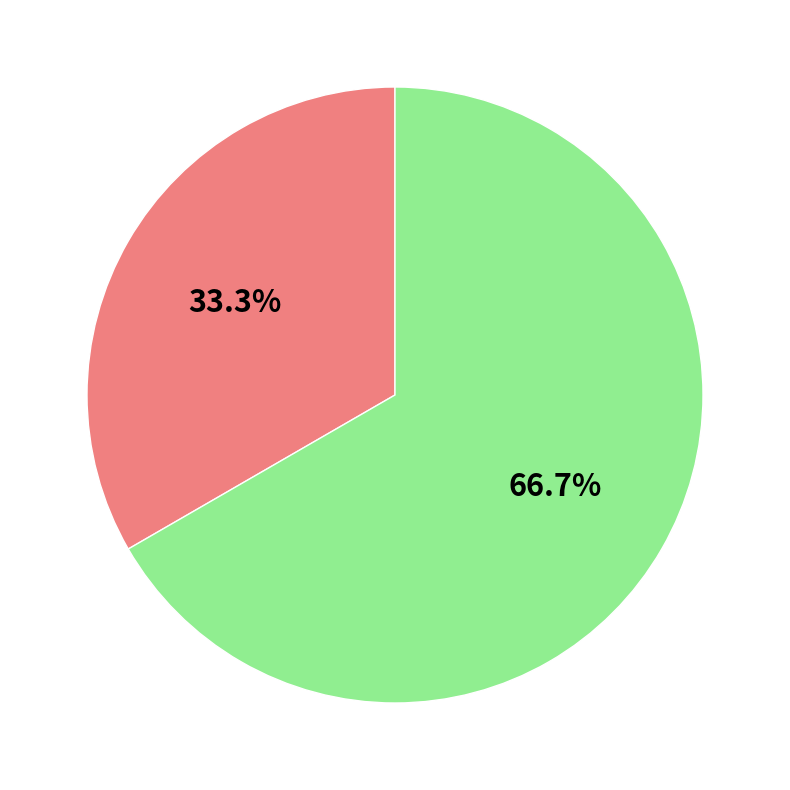

Is there any slice that represents more than half of the pie?

Yes